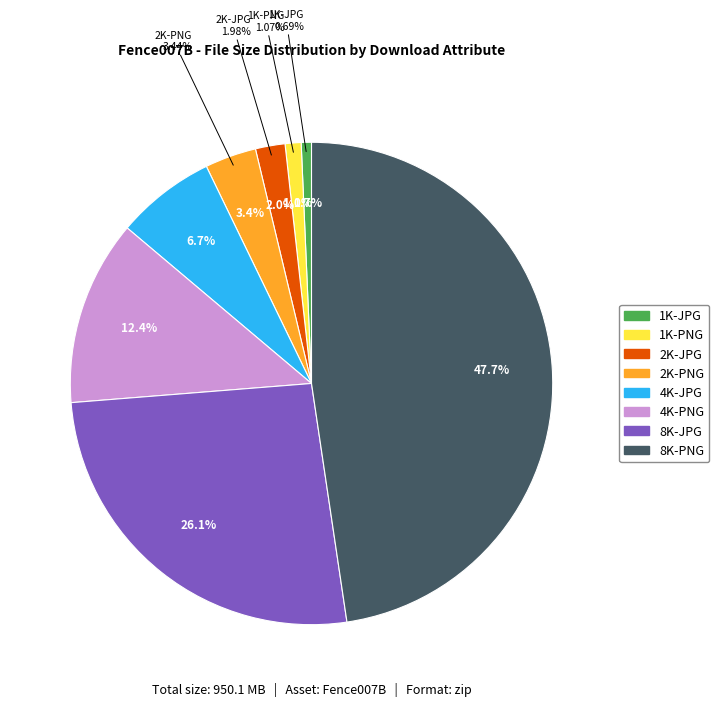

Which category has the biggest portion of the pie?

8K-PNG